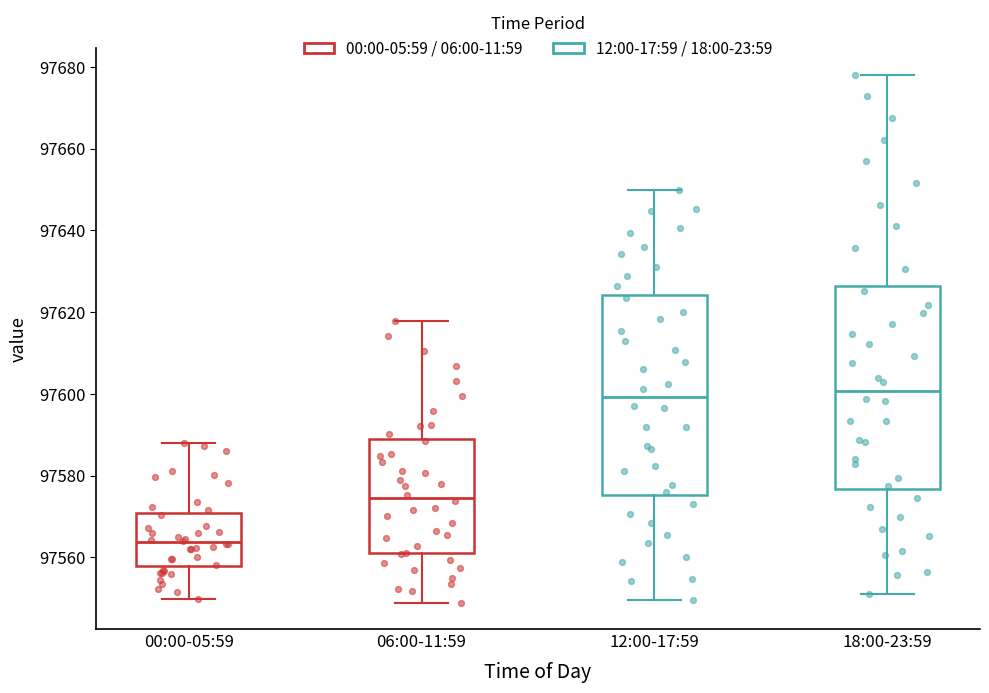

Which box's median line is the lowest?

00:00-05:59